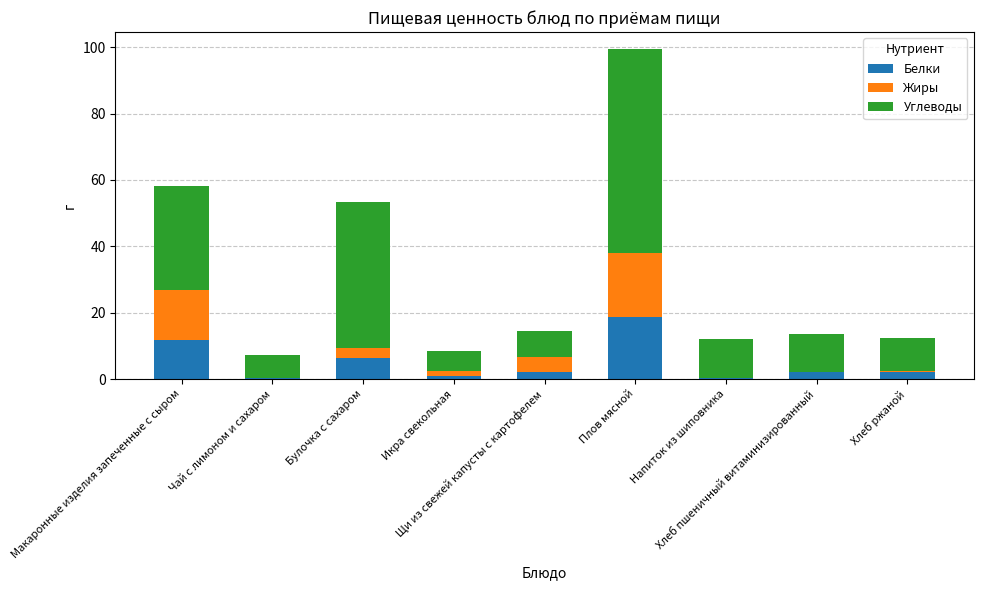

What is the highest value of the Белки series?

18.6